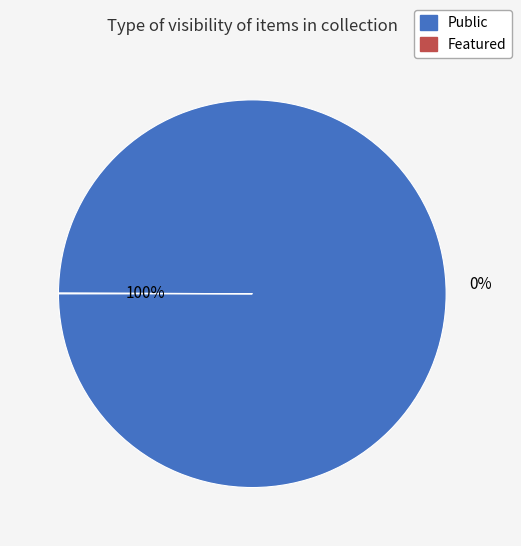

Which series has the largest range (max minus min)?

public